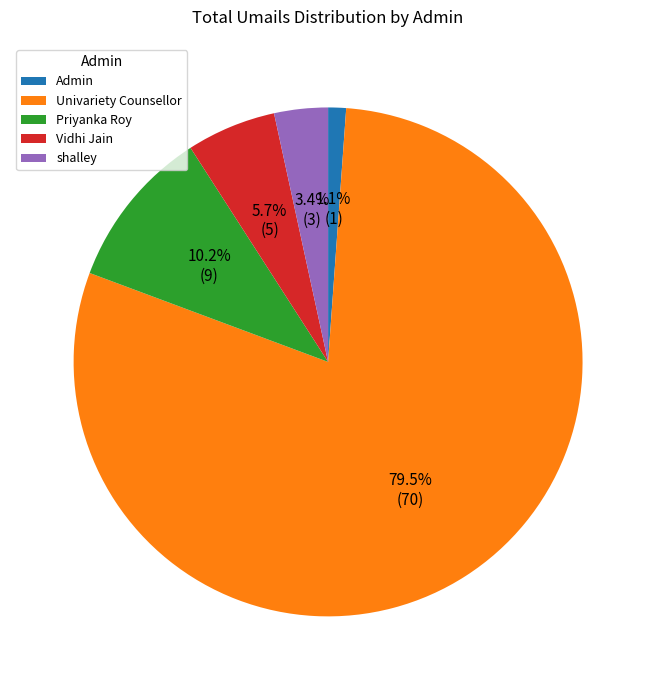

Is there a majority slice in this chart?

Yes